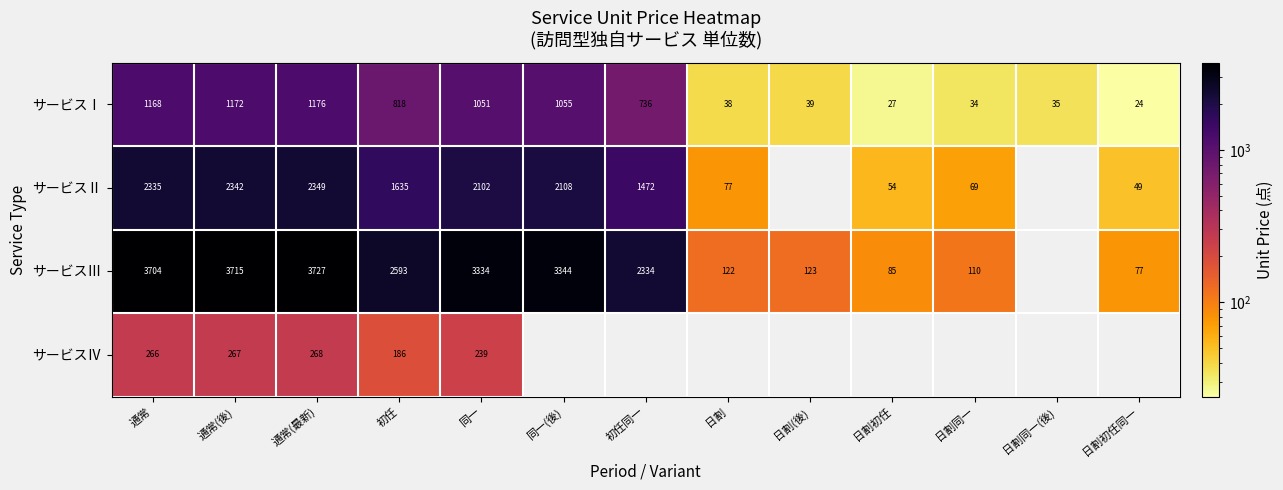

What is the total value across all series at 通常?

7473